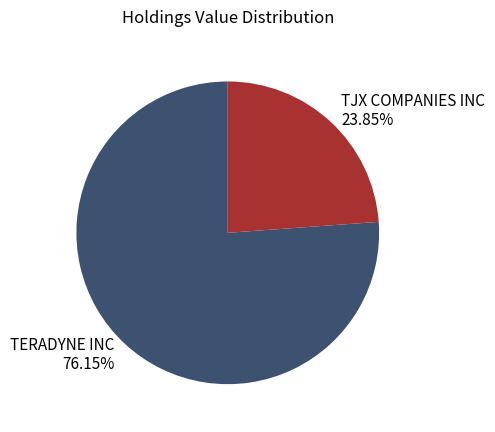

What percentage is the TJX COMPANIES INC slice, to the nearest percent?

24%